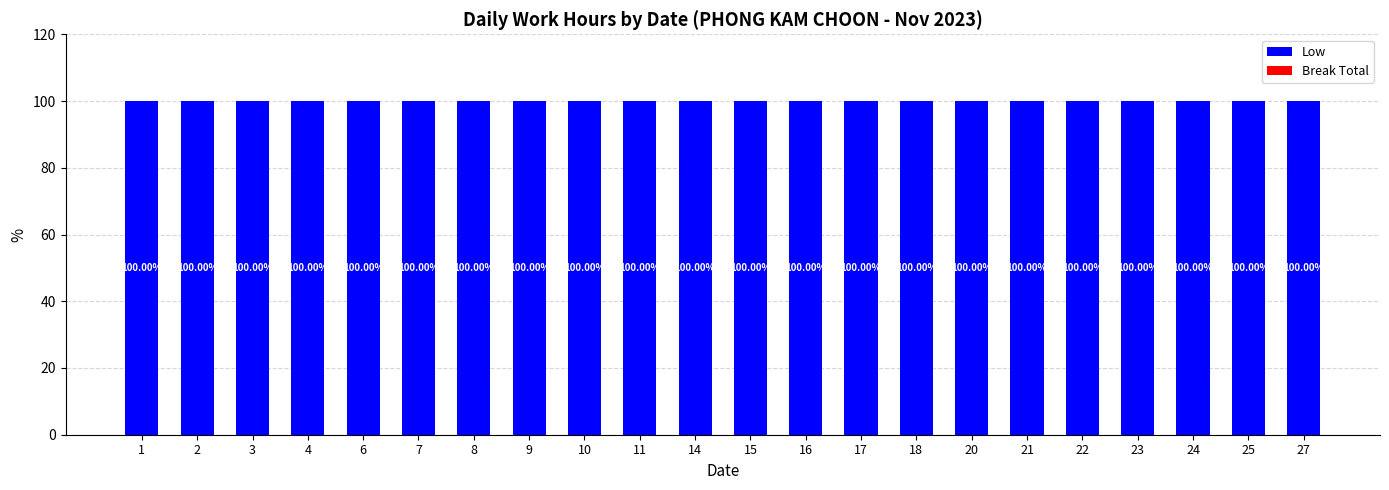

Reading right to left, extract all data points from this chart.

Low: 27=100	25=100	24=100	23=100	22=100	21=100	20=100	18=100	17=100	16=100	15=100	14=100	11=100	10=100	9=100	8=100	7=100	6=100	4=100	3=100	2=100	1=100
Break Total: 27=0	25=0	24=0	23=0	22=0	21=0	20=0	18=0	17=0	16=0	15=0	14=0	11=0	10=0	9=0	8=0	7=0	6=0	4=0	3=0	2=0	1=0